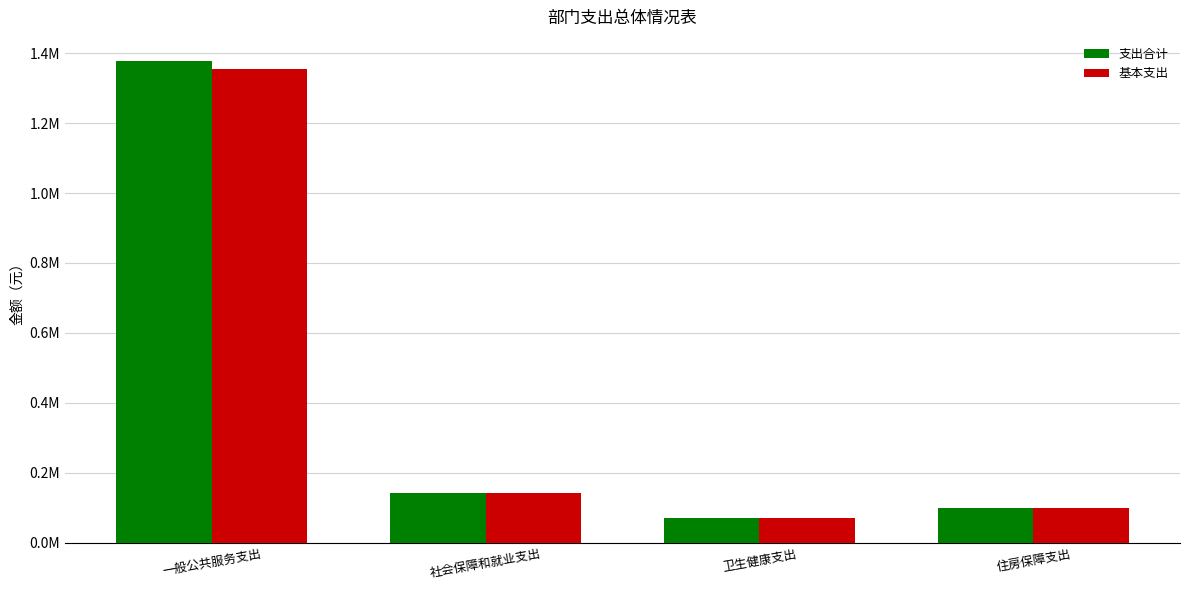

What are all the series names shown in the legend?

支出合计, 基本支出